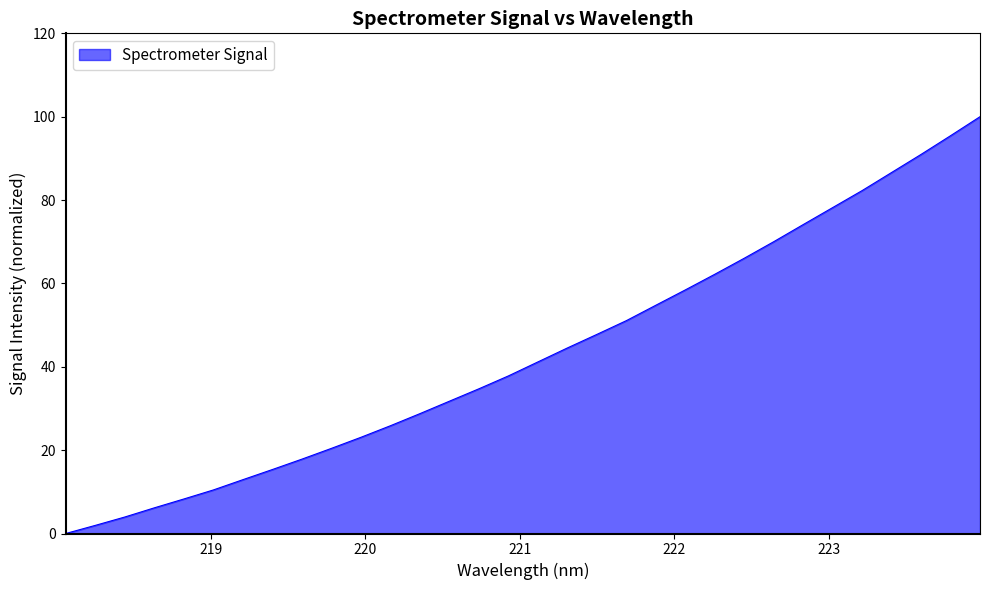

How many categories are shown in the chart?

32